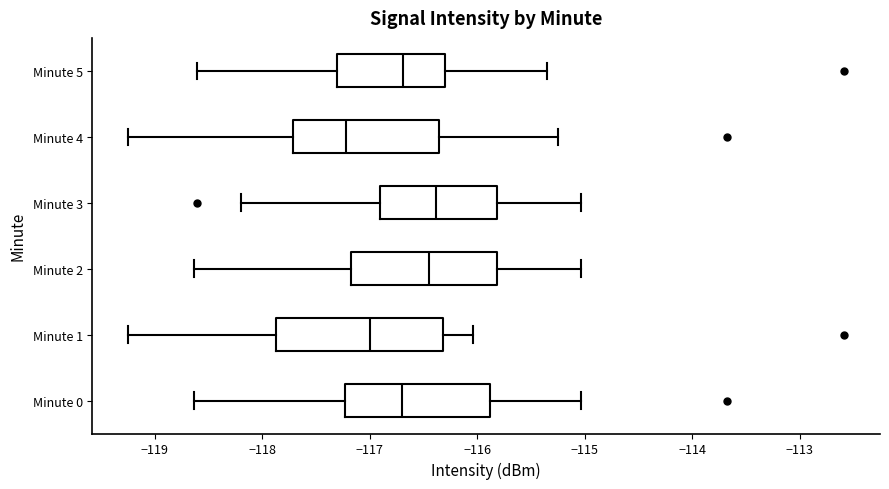

Reading bottom to top, read every box against the x-axis: the position of its median line, the range the box covers, and the ends of its whiskers. The values are not printed on the chart, so give them approximately, as read against the axis.

Minute 0: median -116.7, box -117.2 to -115.9, whiskers -118.6 to -115.0
Minute 1: median -117.0, box -117.9 to -116.3, whiskers -119.2 to -116.0
Minute 2: median -116.4, box -117.2 to -115.8, whiskers -118.6 to -115.0
Minute 3: median -116.4, box -116.9 to -115.8, whiskers -118.2 to -115.0
Minute 4: median -117.2, box -117.7 to -116.4, whiskers -119.2 to -115.2
Minute 5: median -116.7, box -117.3 to -116.3, whiskers -118.6 to -115.3